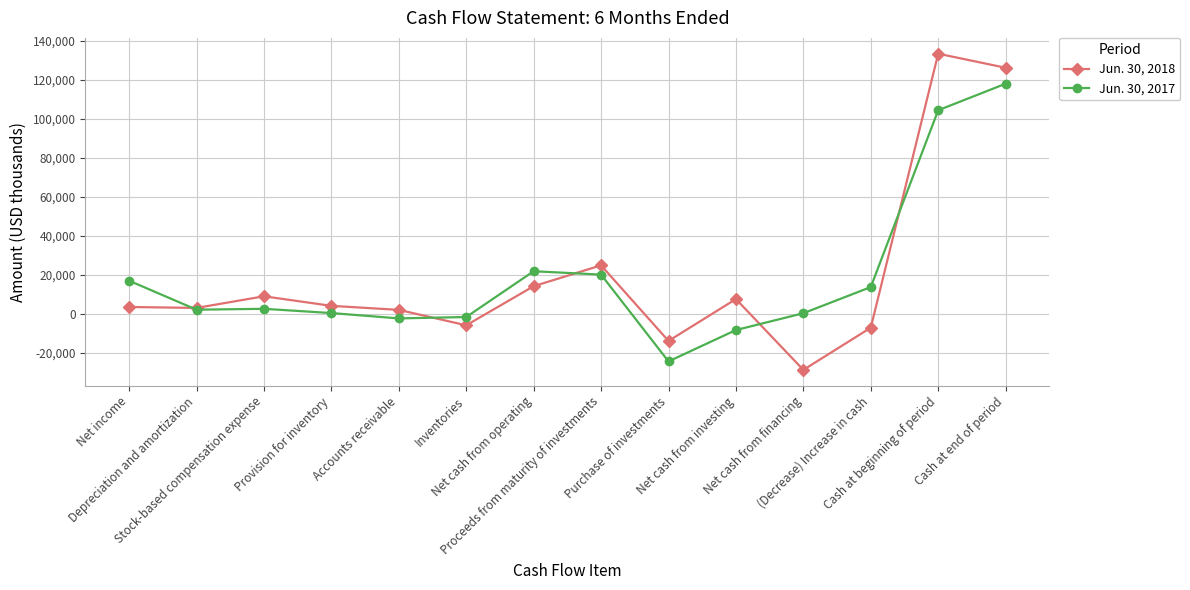

Which series changed the most between Depreciation and amortization and Proceeds from maturity of investments?

Jun. 30, 2018